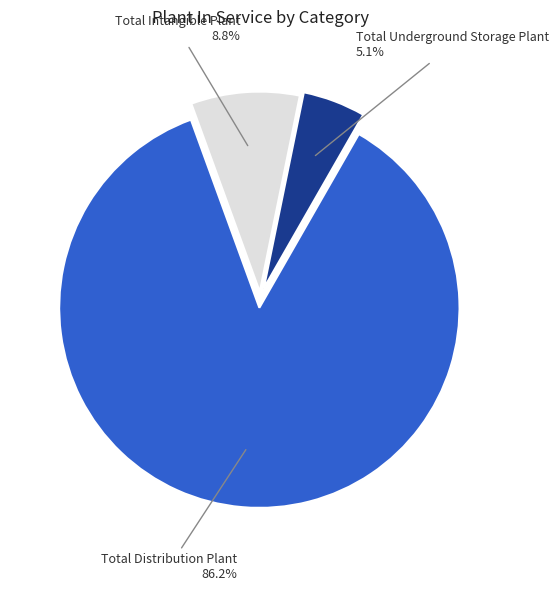

Does any single category account for the majority?

Yes